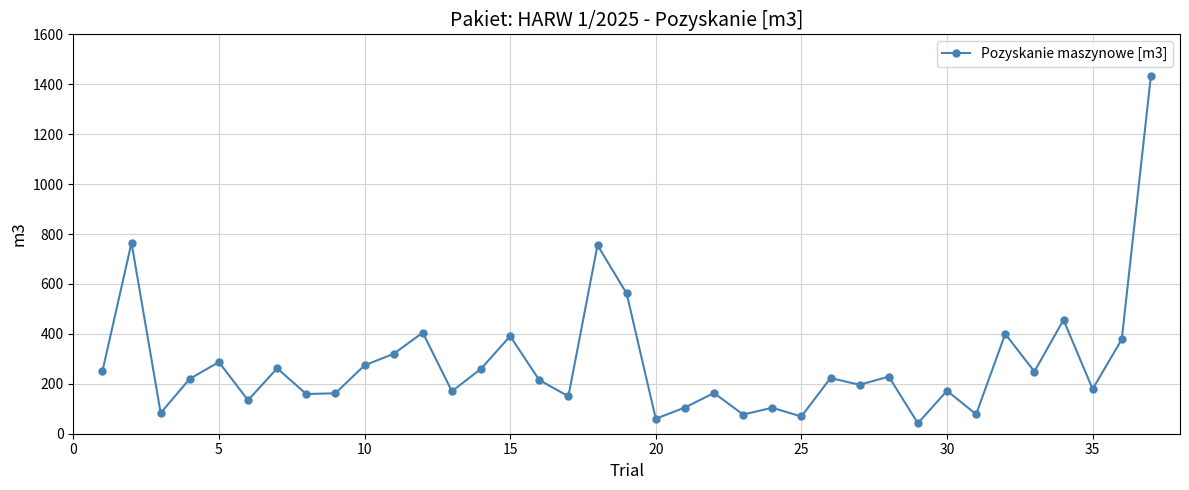

What is the maximum value shown in the chart?

1433